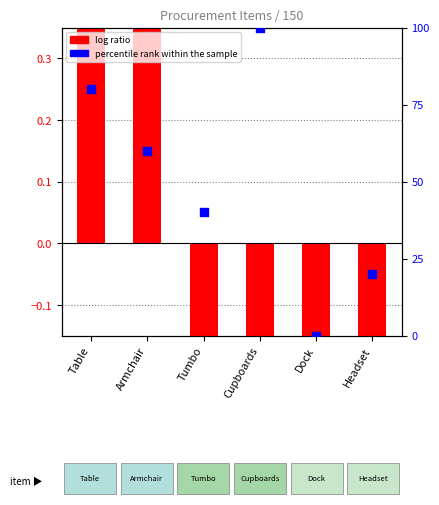

Which series reaches the minimum Y coordinate?

log ratio (count normalized)